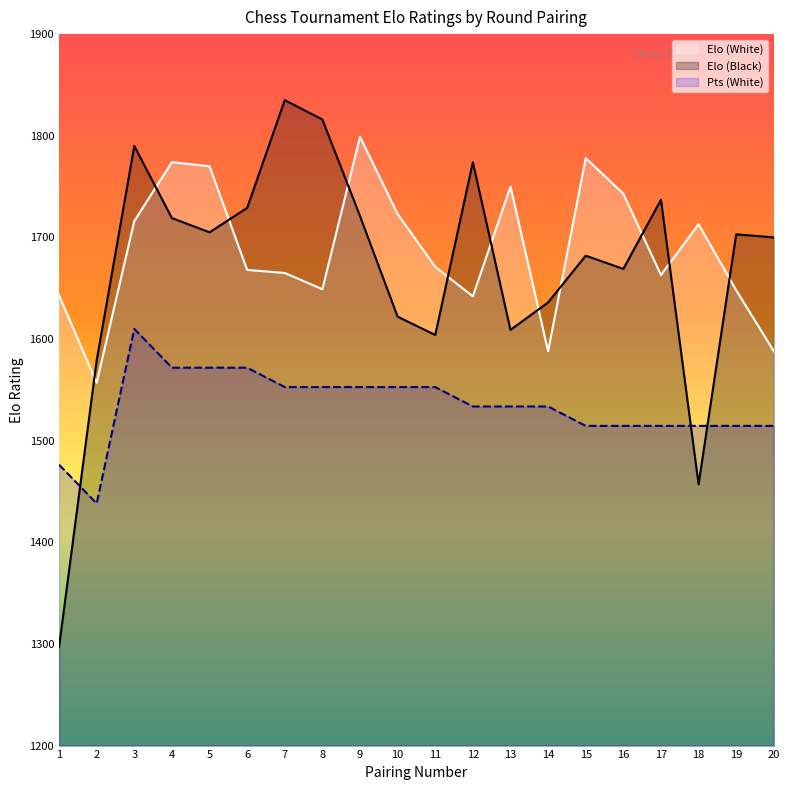

The value of Pts (White) at 12 is 2357.6. True or false?

False